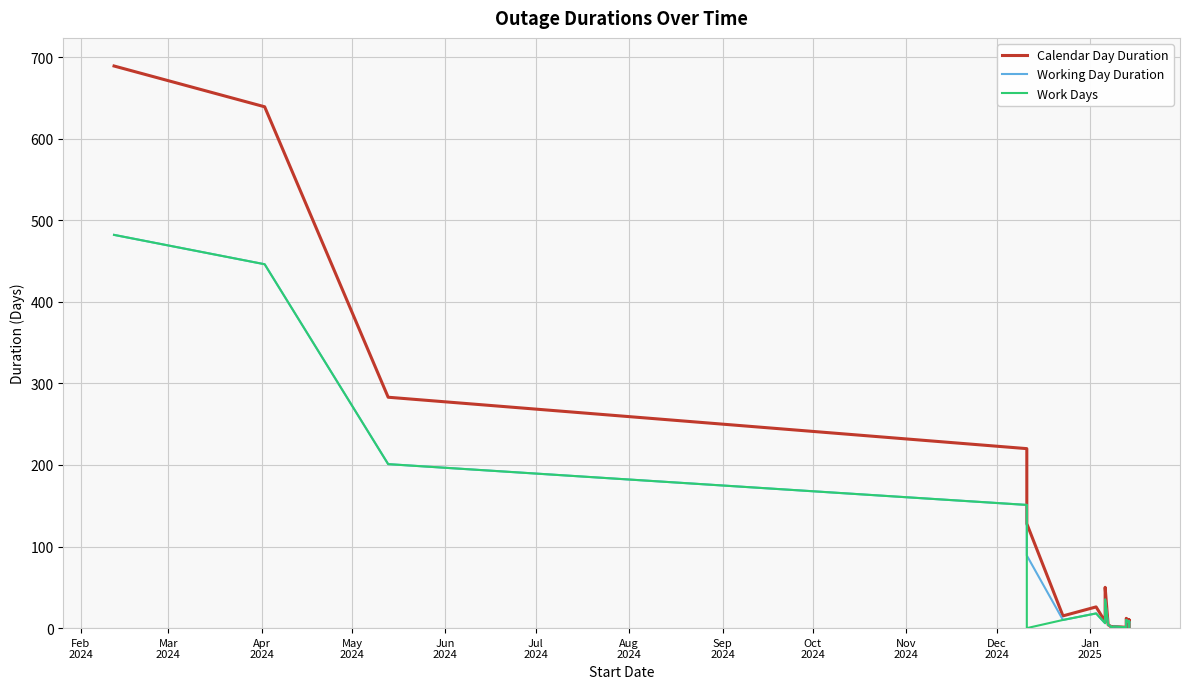

True or false: Calendar Day Duration and Working Day Duration cross at least once.

False